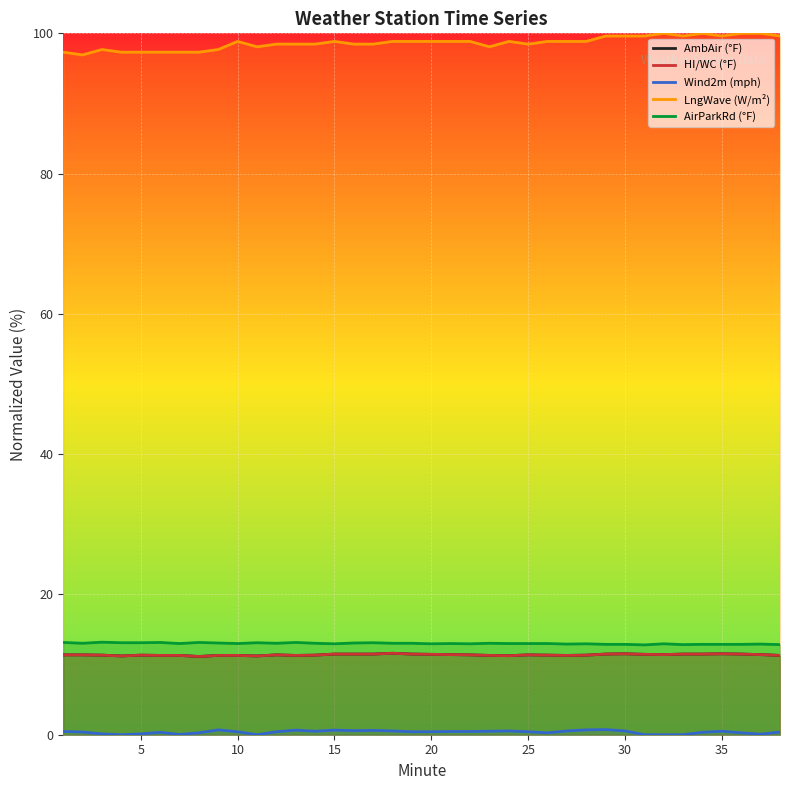

How many distinct data groups are displayed?

5